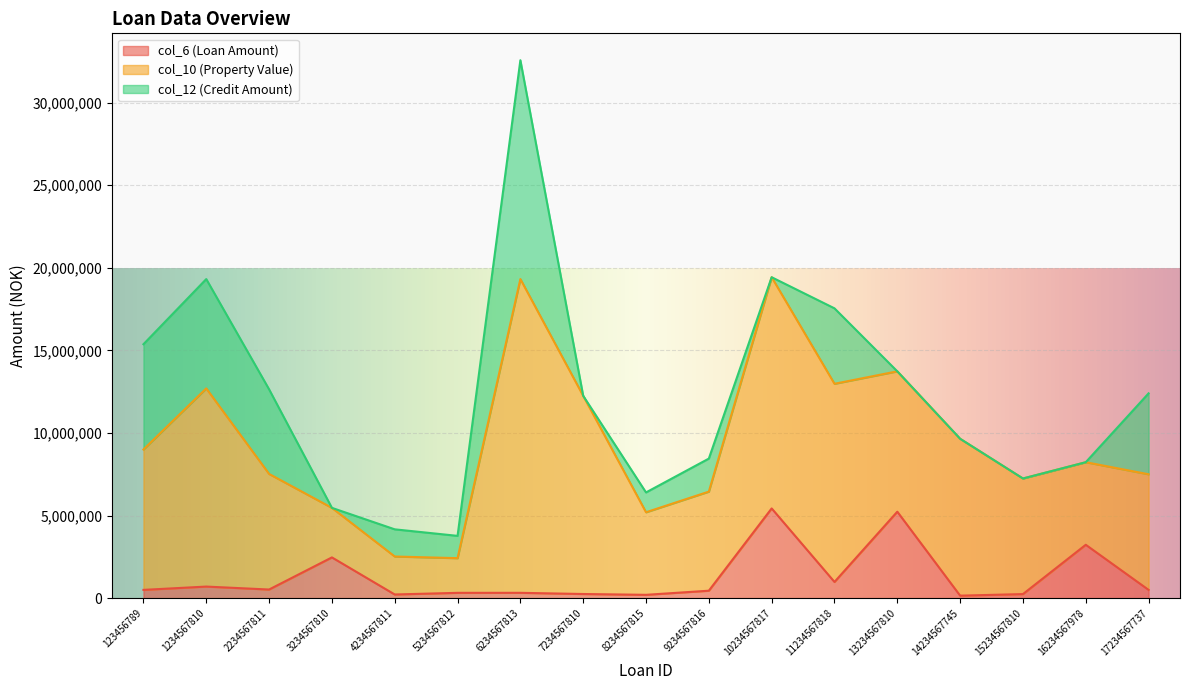

True or false: col_10 (Property Value) and col_12 (Credit Amount) intersect in this chart.

False